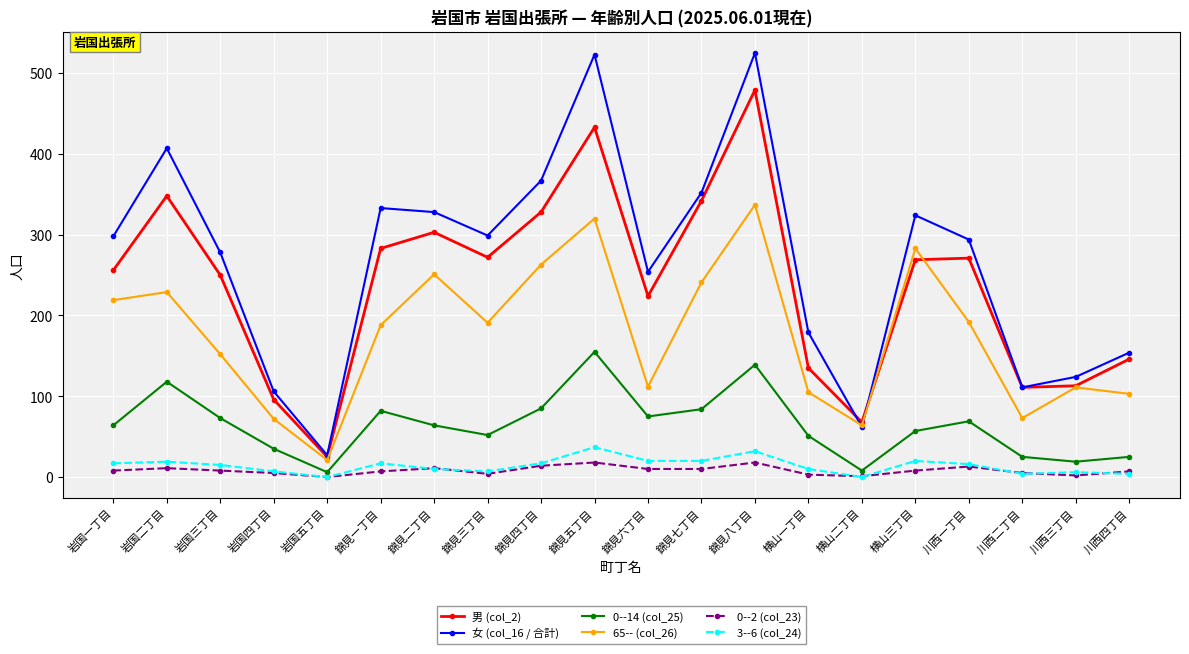

Is the value of 65-- (col_26) at 川西三丁目 greater than the value of 3--6 (col_24) at 錦見二丁目?

Yes